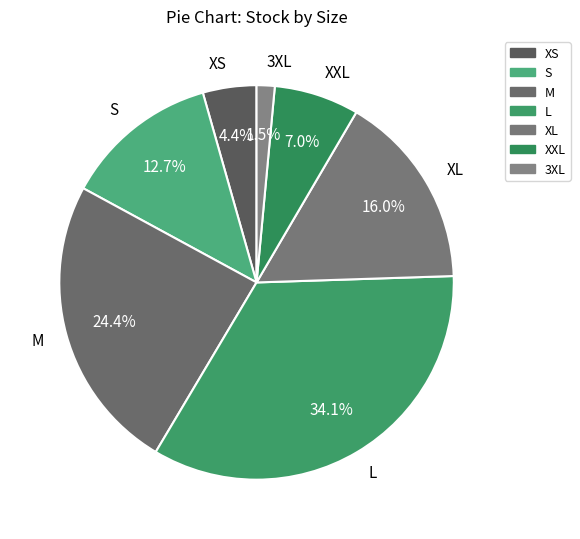

How many segments does this pie chart have?

7